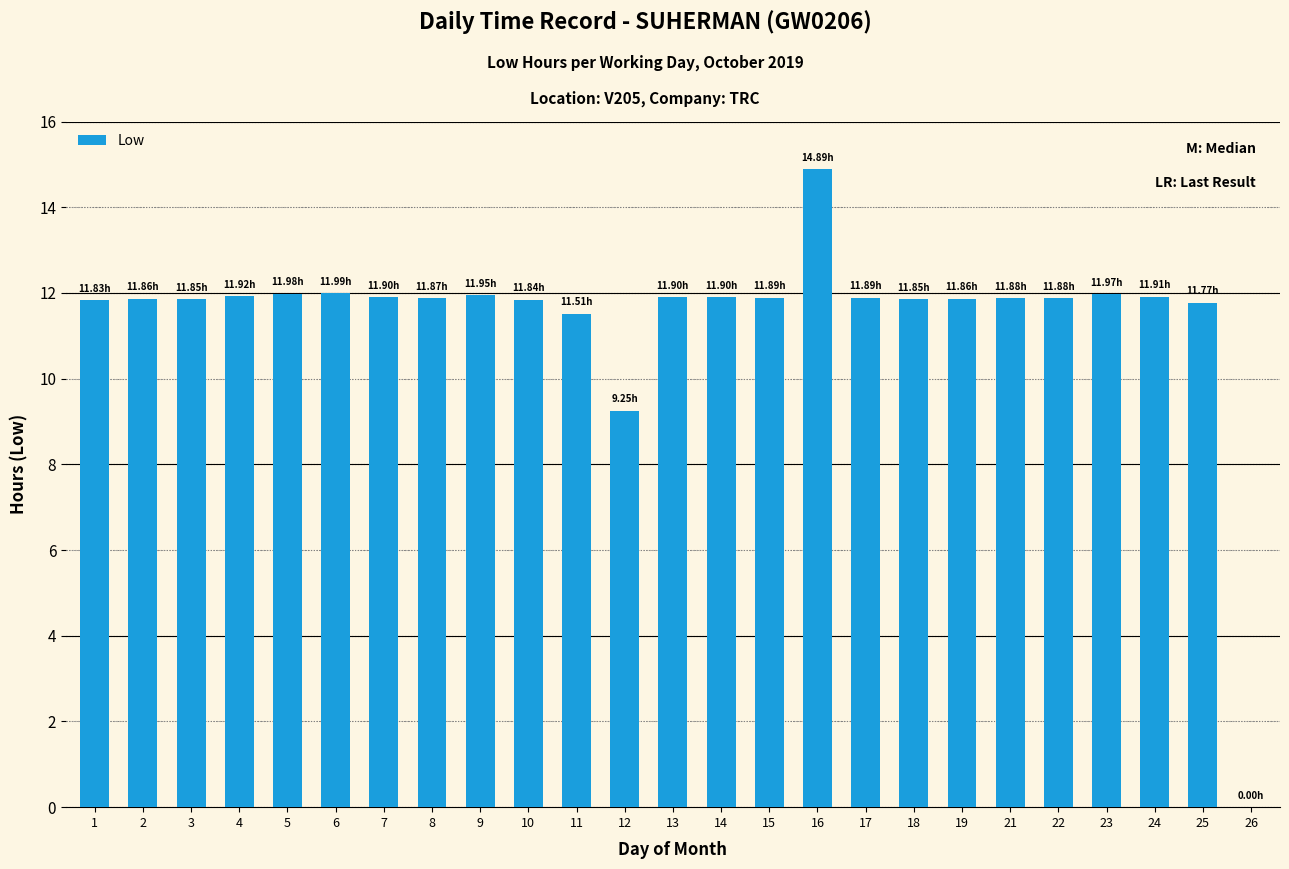

What is the ratio of the value at 18 to the value at 8?

1.0